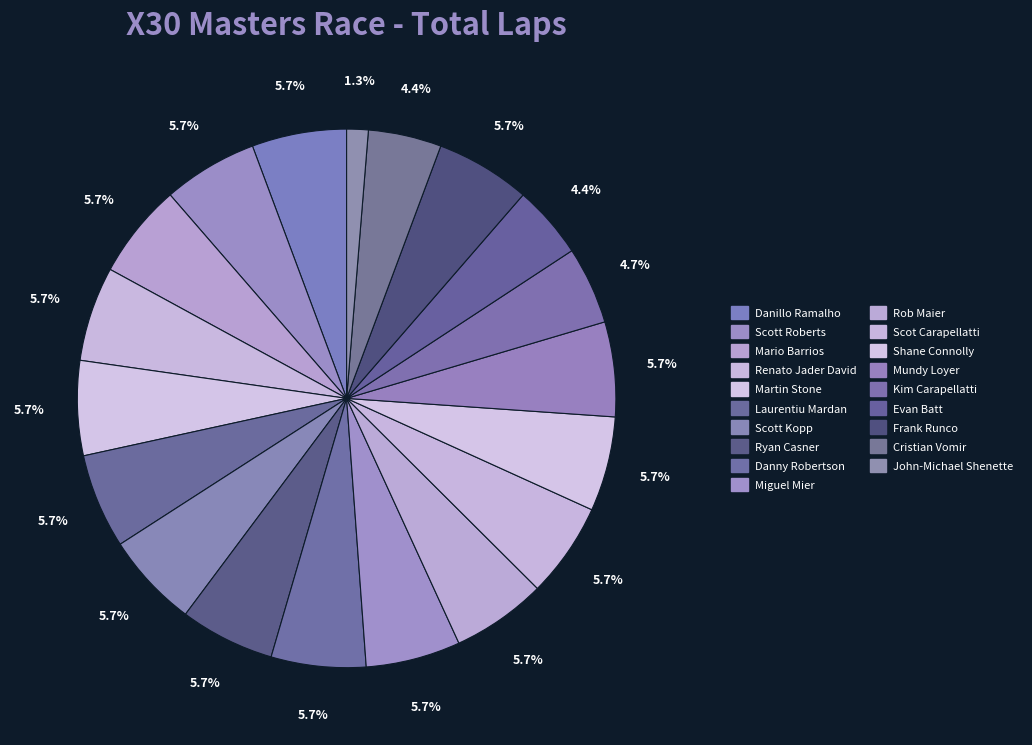

What percentage is the Shane Connolly slice, to the nearest percent?

6%